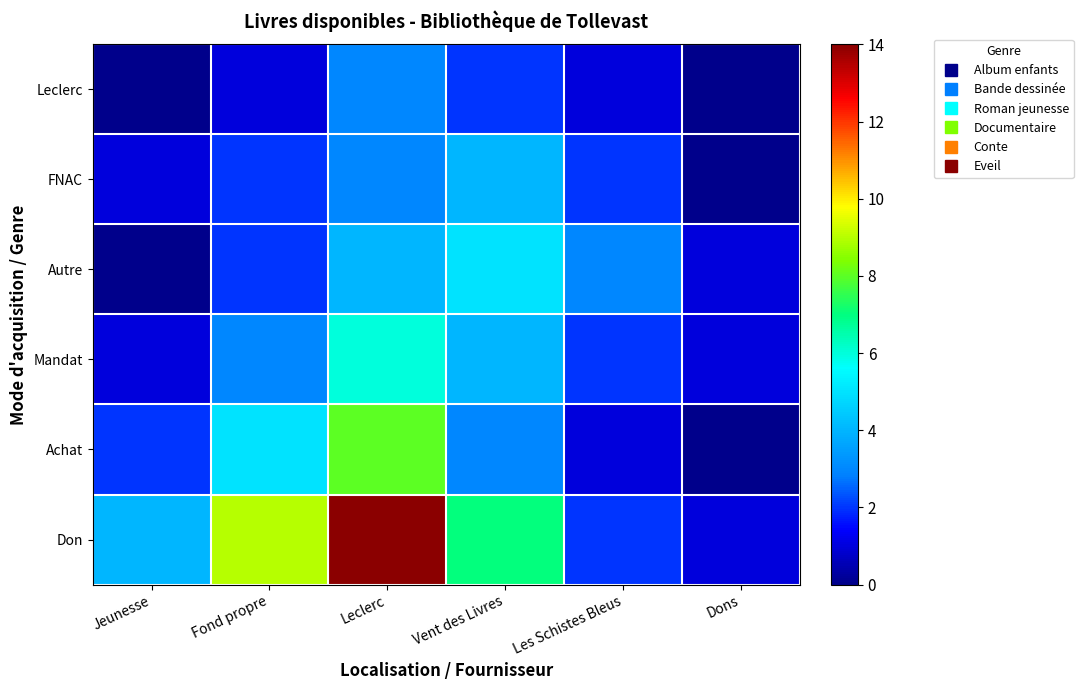

At how many categories does at least one series exceed 5?

3